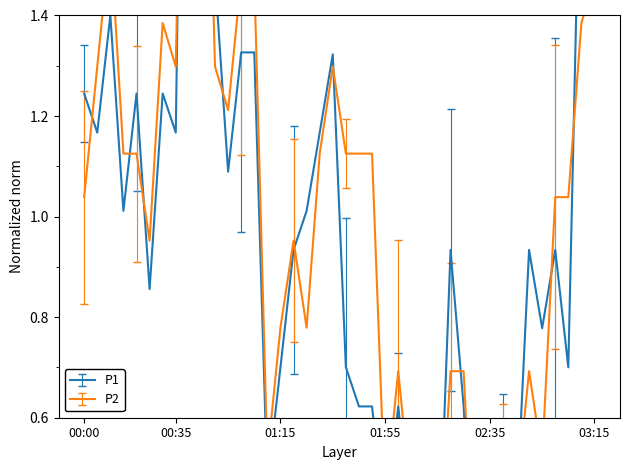

Where do P1_hourly and P2_hourly first cross each other?

00:00 and 00:05